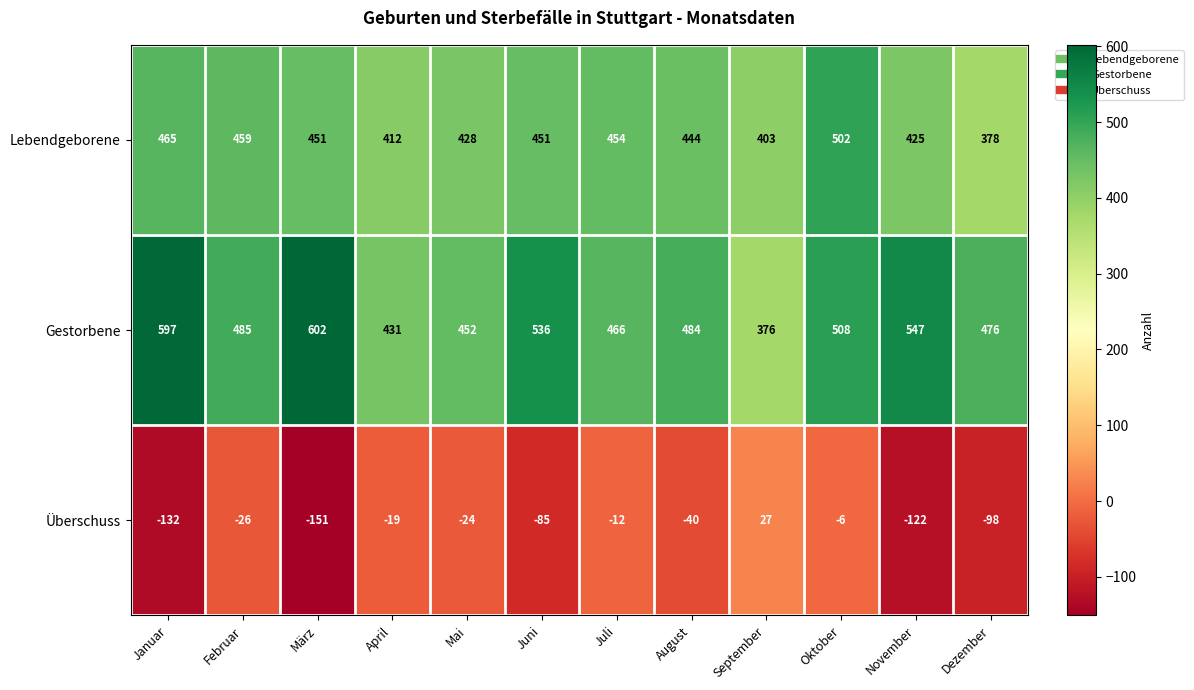

Rank the categories by Überschuss value from highest to lowest.

September, Oktober, Juli, April, Mai, Februar, August, Juni, Dezember, November, Januar, März